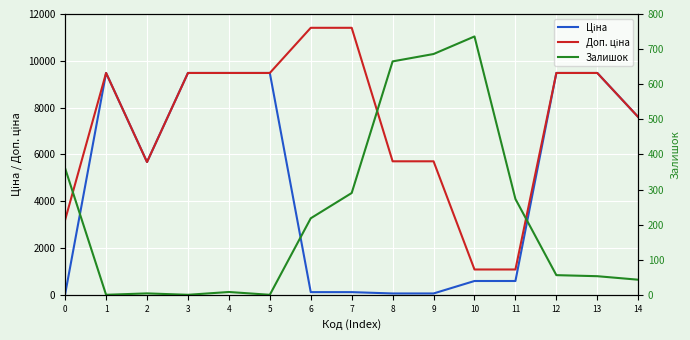

True or false: Ціна and Доп. ціна cross at least once.

False